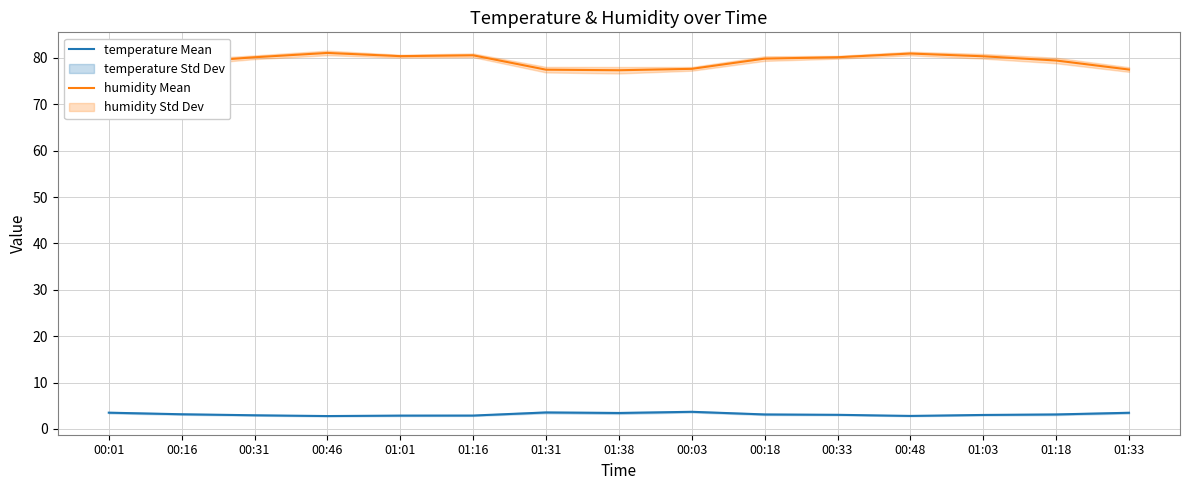

What value does the humidity Mean series have at 00:31?

80.2